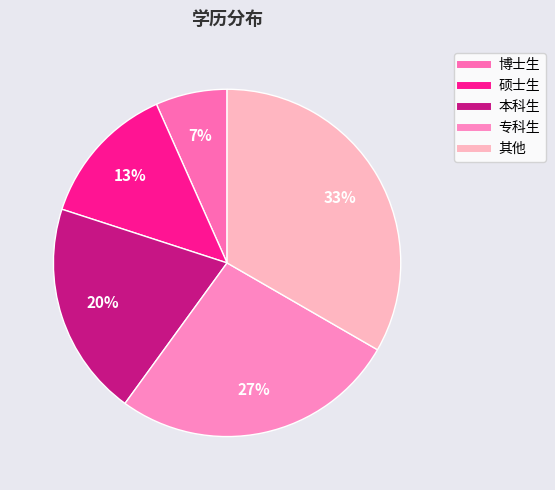

To the nearest percent, what is the combined percentage of 其他 and 本科生?

53%